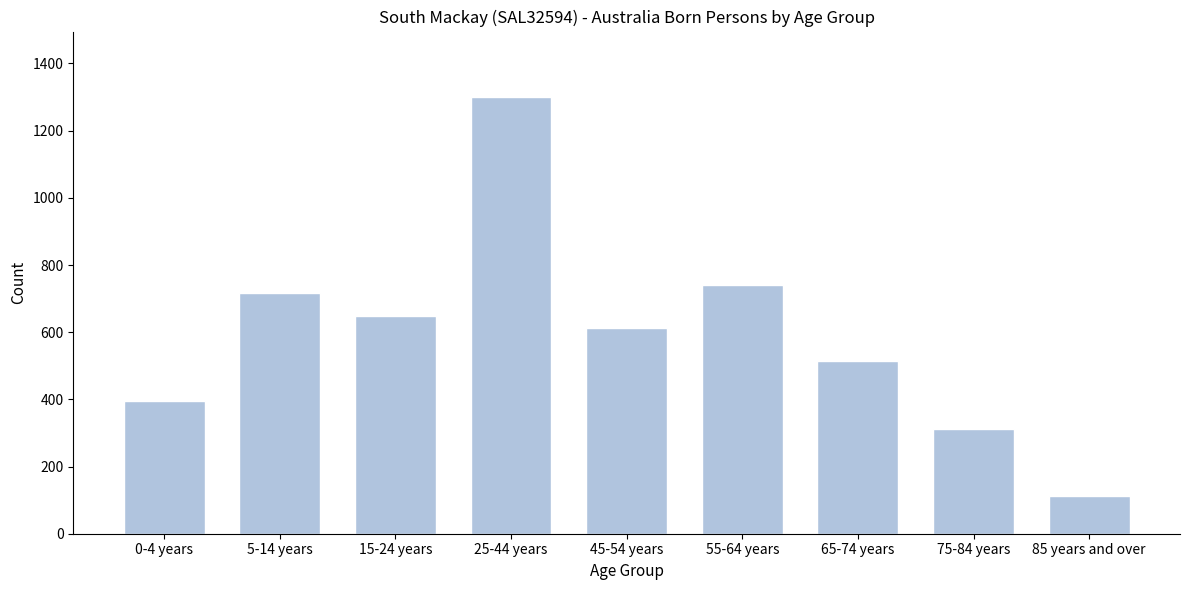

Reading right to left, extract all data points from this chart.

85 years and over=111	75-84 years=313	65-74 years=513	55-64 years=740	45-54 years=613	25-44 years=1300	15-24 years=649	5-14 years=717	0-4 years=395